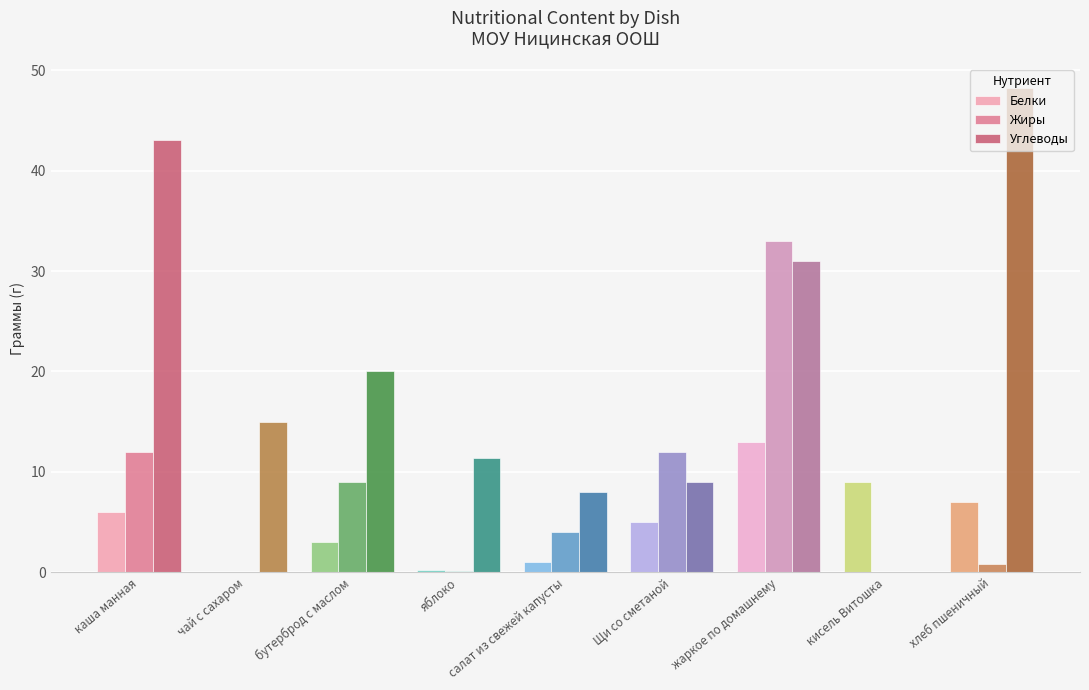

What is the greatest value displayed?

48.2